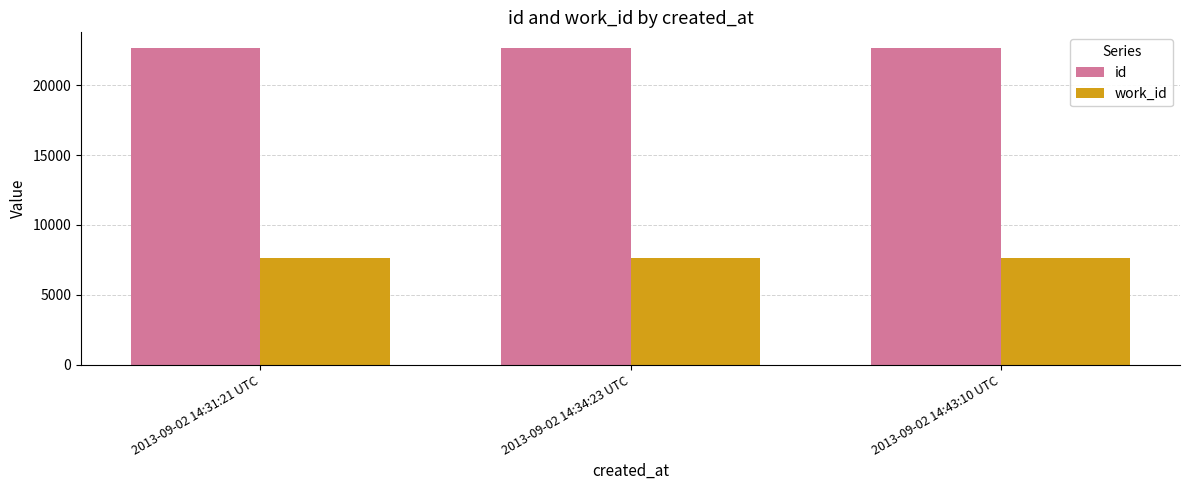

What is the sum of the work_id values at 2013-09-02 14:31:21 UTC and 2013-09-02 14:34:23 UTC?

15332